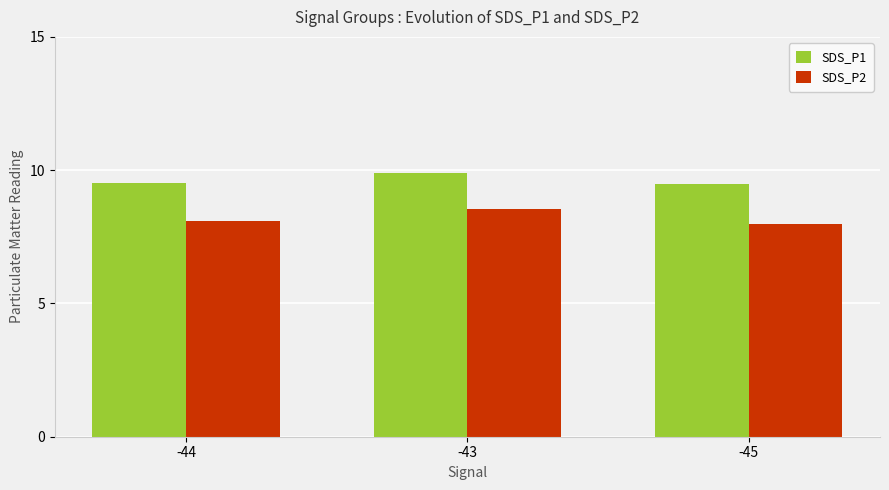

What is the label of the 3rd bar from the right?

-44